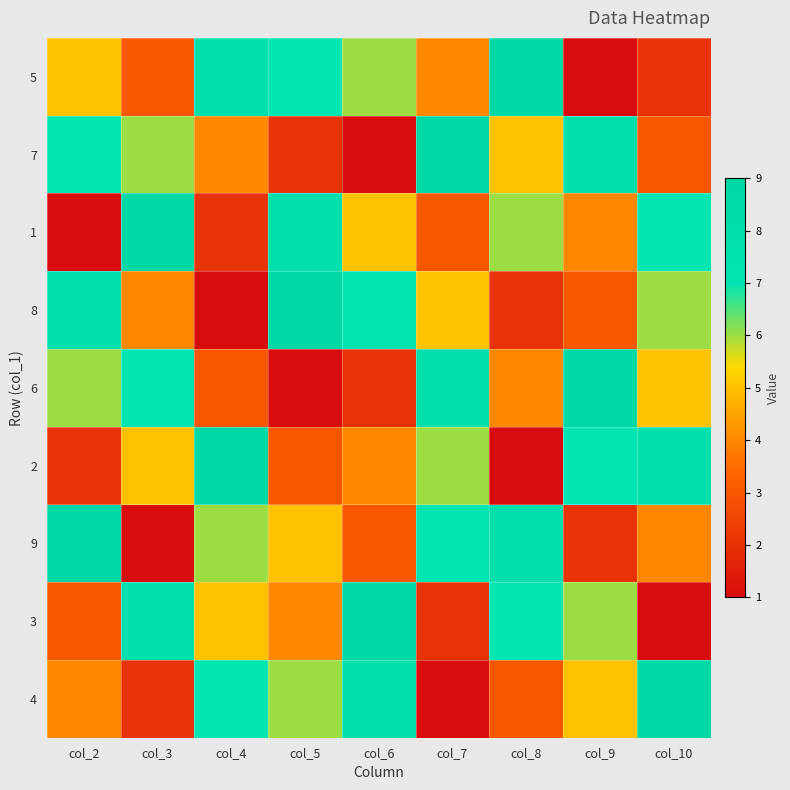

How many categories are shown in the chart?

9